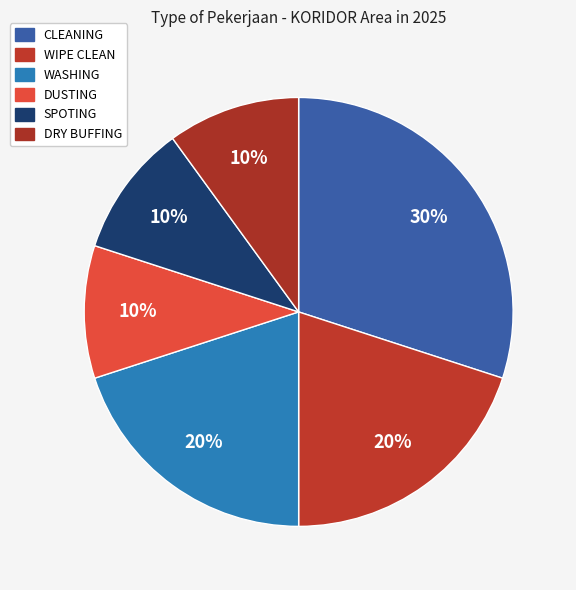

Is there any slice that represents more than half of the pie?

No